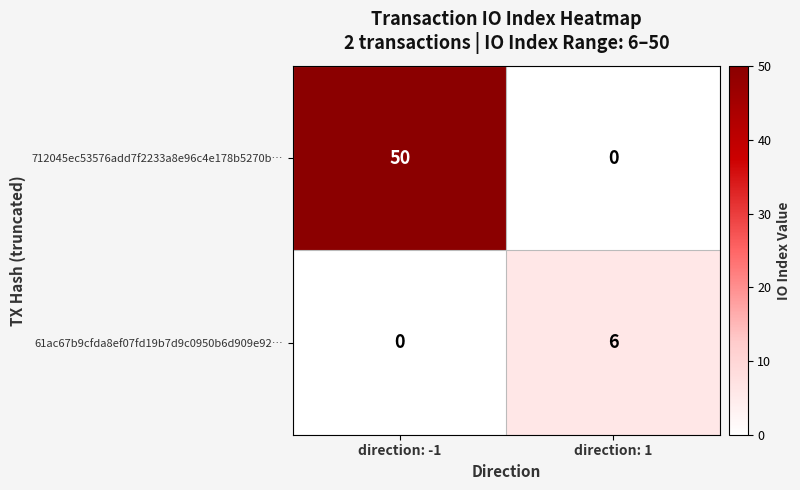

What is the difference between the highest and lowest values at direction: 1?

6